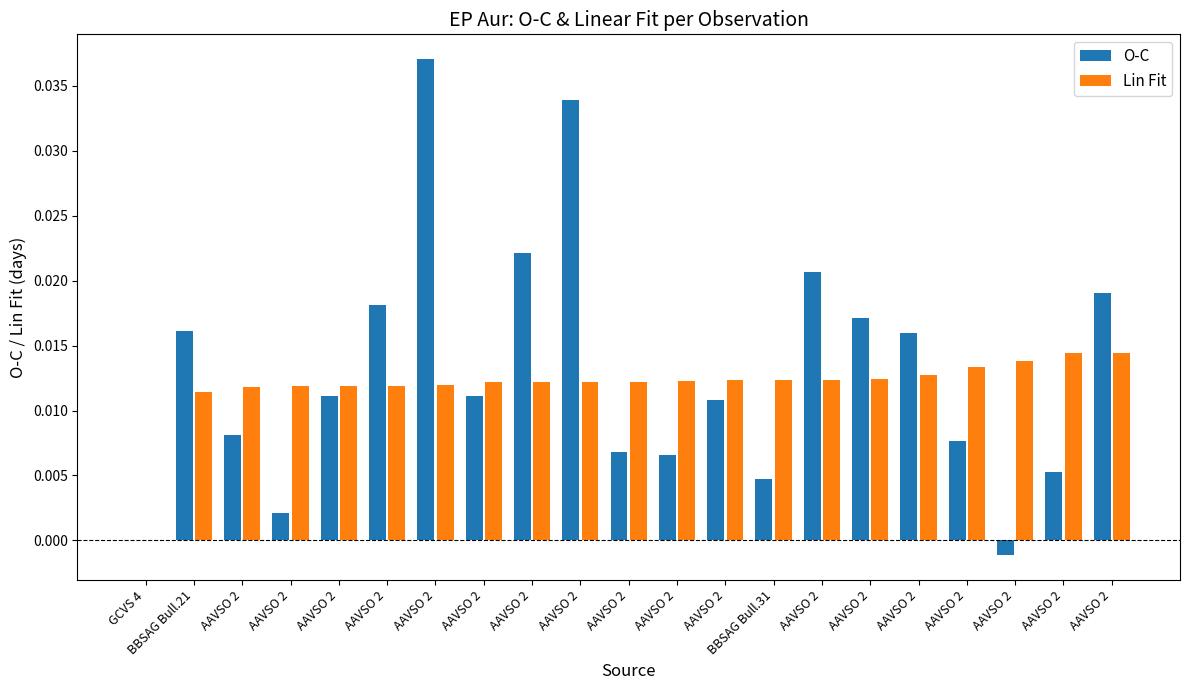

Is the value of Lin Fit at AAVSO 2 greater than the value of O-C at AAVSO 2?

Yes